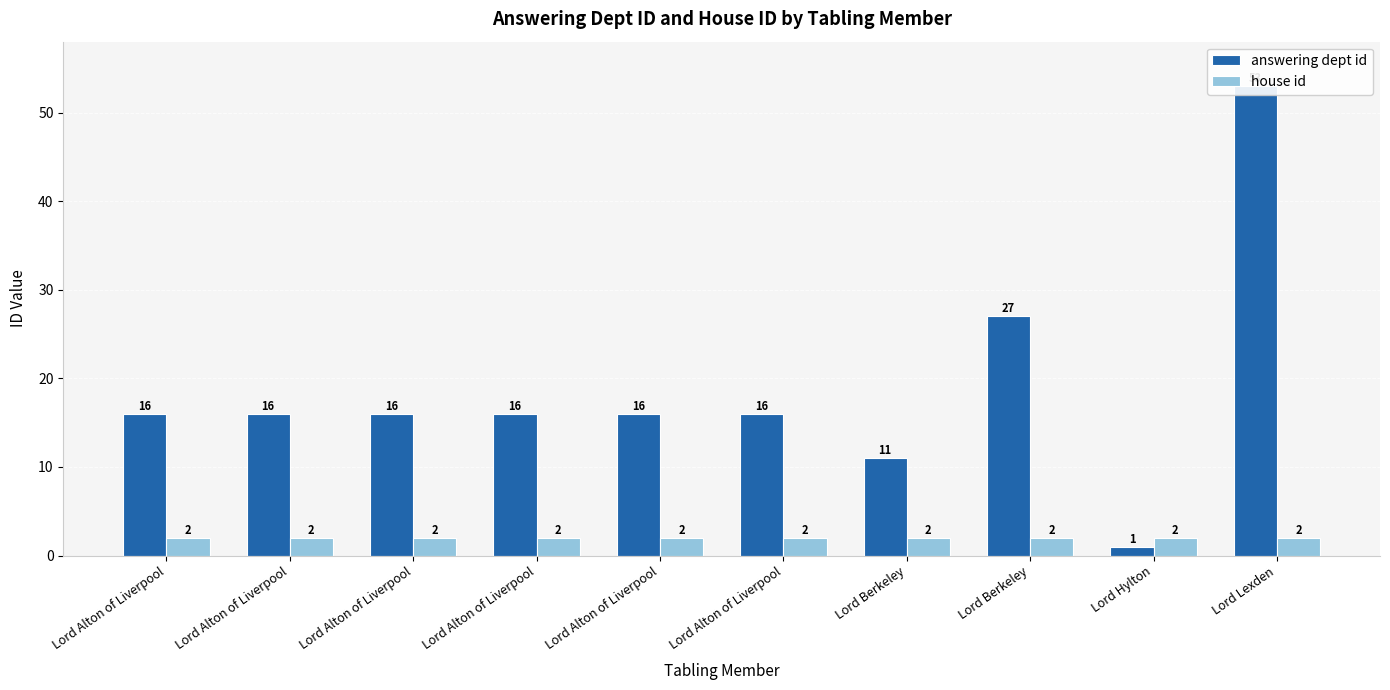

Reading right to left, list all the values displayed in this chart.

answering dept id: Lord Lexden=53	Lord Hylton=1	Lord Berkeley=27	Lord Berkeley=11	Lord Alton of Liverpool=16	Lord Alton of Liverpool=16	Lord Alton of Liverpool=16	Lord Alton of Liverpool=16	Lord Alton of Liverpool=16	Lord Alton of Liverpool=16
house id: Lord Lexden=2	Lord Hylton=2	Lord Berkeley=2	Lord Berkeley=2	Lord Alton of Liverpool=2	Lord Alton of Liverpool=2	Lord Alton of Liverpool=2	Lord Alton of Liverpool=2	Lord Alton of Liverpool=2	Lord Alton of Liverpool=2